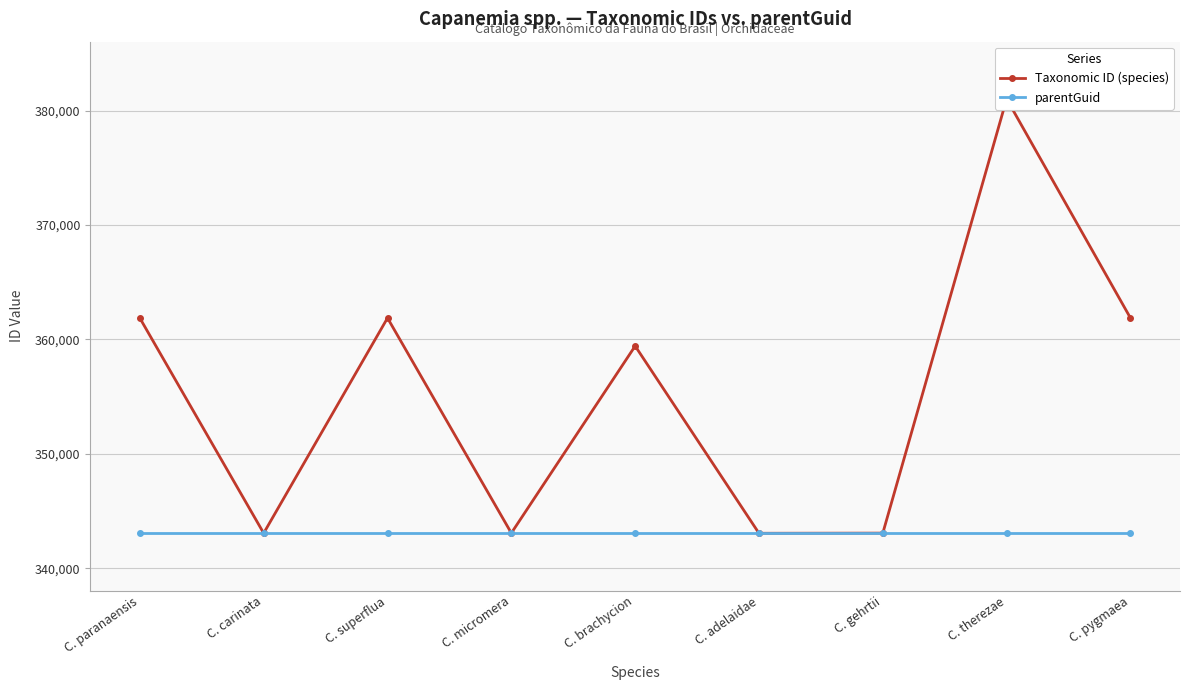

True or false: Taxonomic ID (species) has a value of 205610 at C. superflua.

False